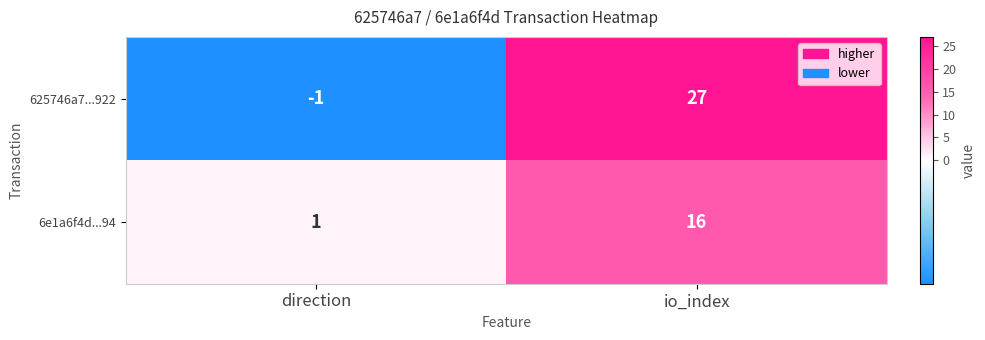

Reading right to left, list all the values displayed in this chart.

625746a7...922: io_index=27	direction=-1
6e1a6f4d...94: io_index=16	direction=1